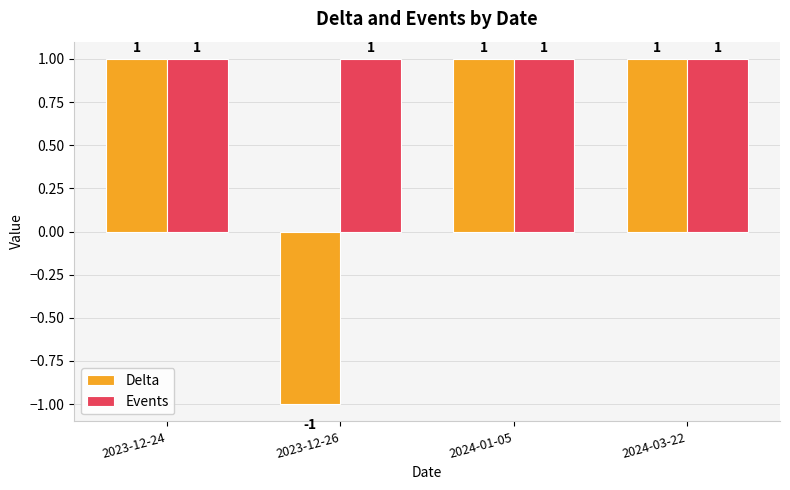

At which category does the chart reach its minimum across all series?

2023-12-26